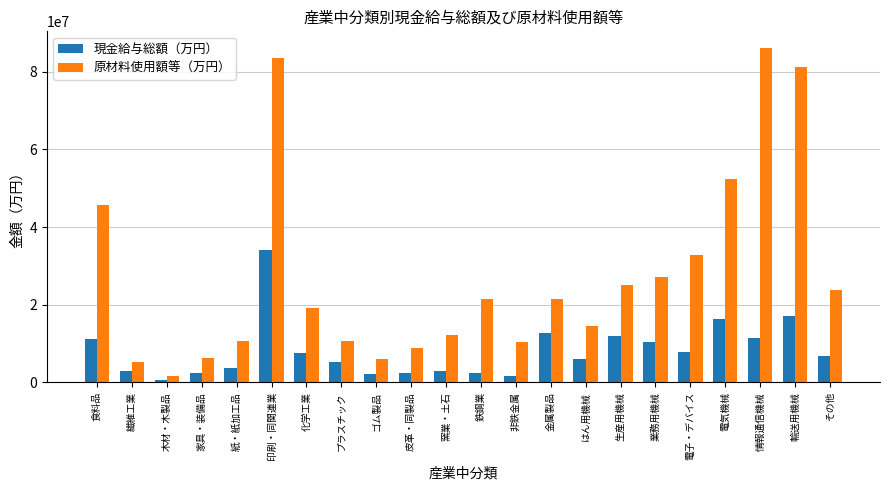

What are all the series names shown in the legend?

現金給与総額（万円）, 原材料使用額等（万円）